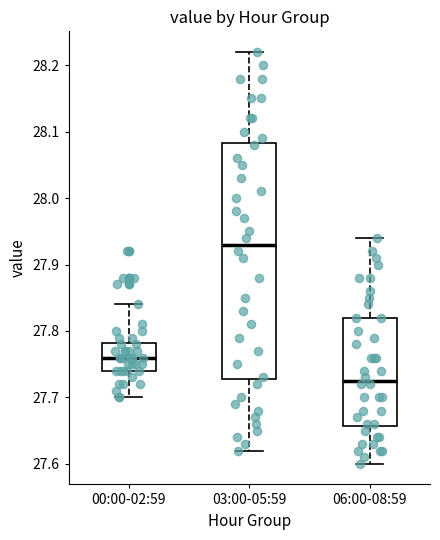

Reading left to right, read every box against the y-axis: the position of its median line, the range the box covers, and the ends of its whiskers. The values are not printed on the chart, so give them approximately, as read against the axis.

00:00-02:59: median 27.76, box 27.74 to 27.78, whiskers 27.70 to 27.84
03:00-05:59: median 27.93, box 27.73 to 28.08, whiskers 27.62 to 28.22
06:00-08:59: median 27.73, box 27.66 to 27.82, whiskers 27.60 to 27.94